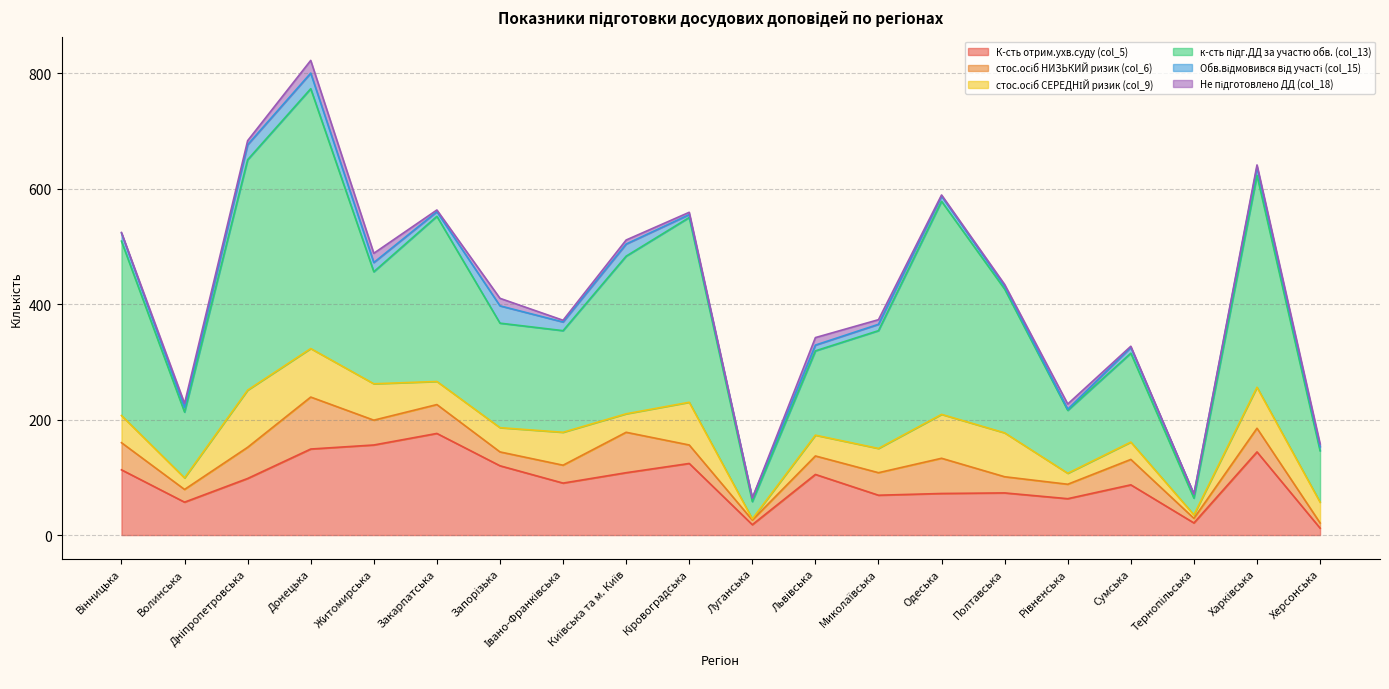

The value of Обв.відмовився від участі (col_15) at Донецька is 37. True or false?

False